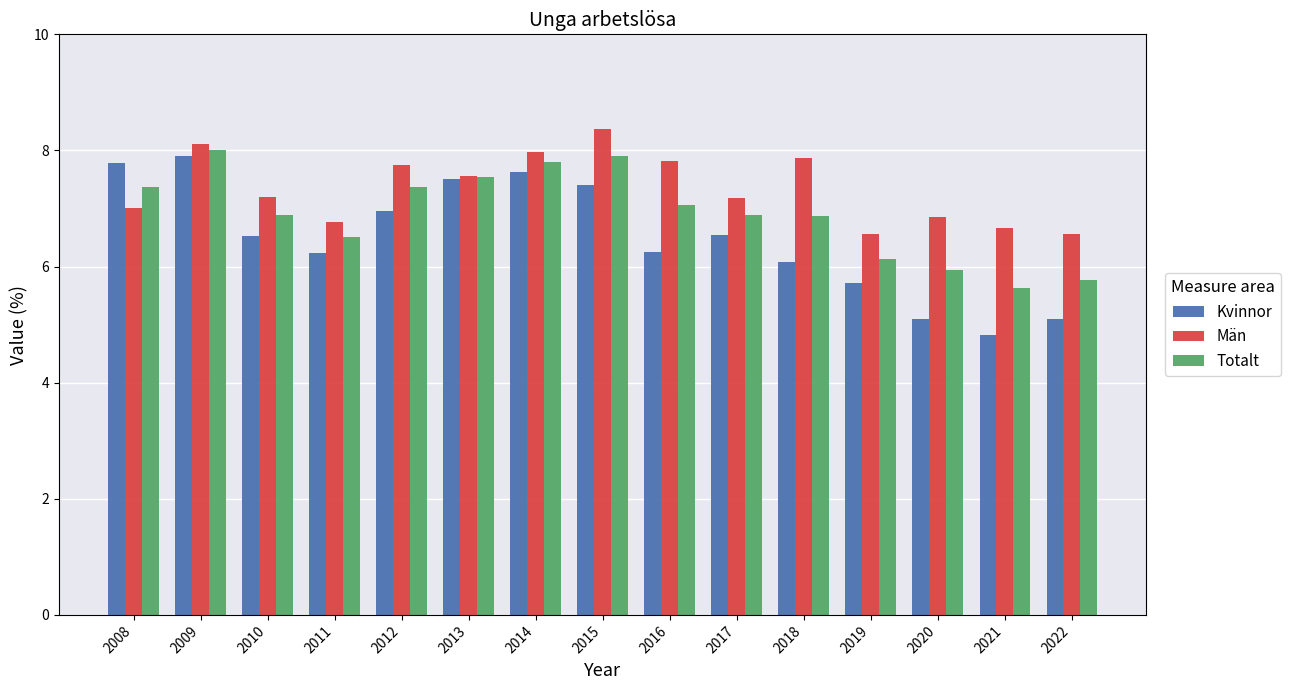

What is the smallest value displayed?

4.8